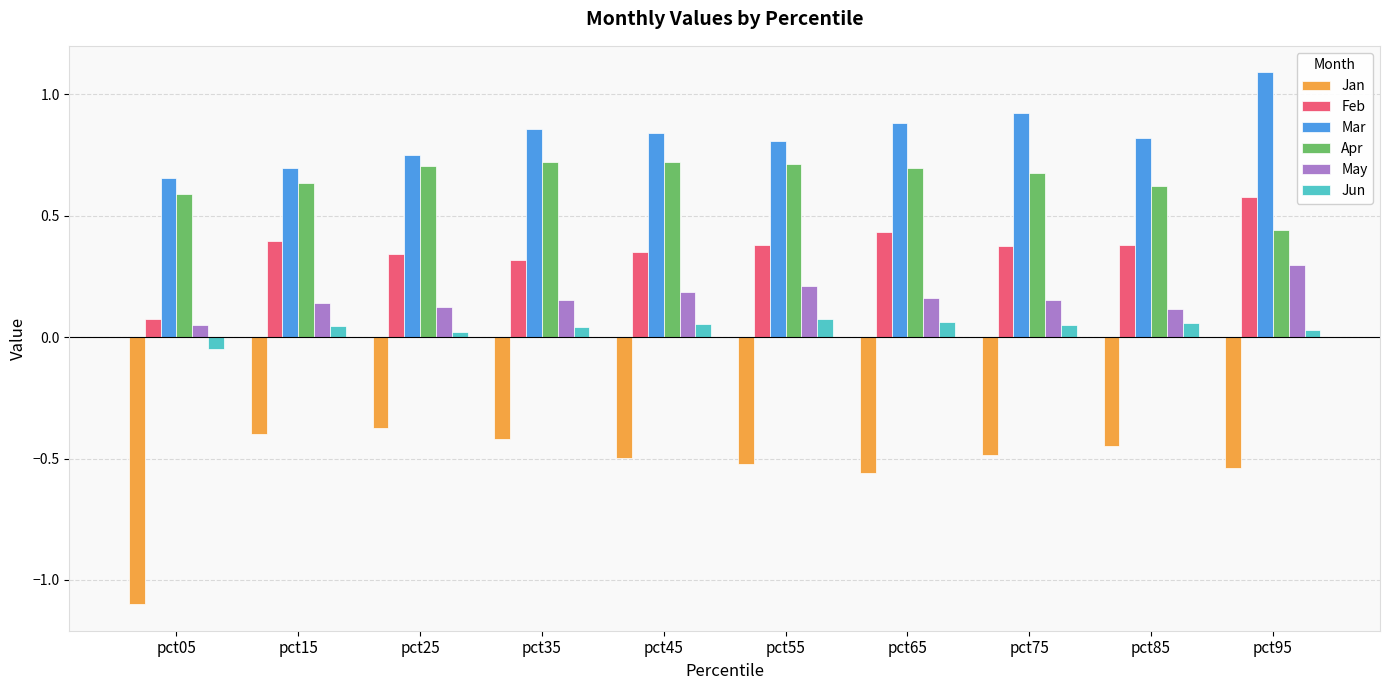

Does the chart contain stacked bars?

No